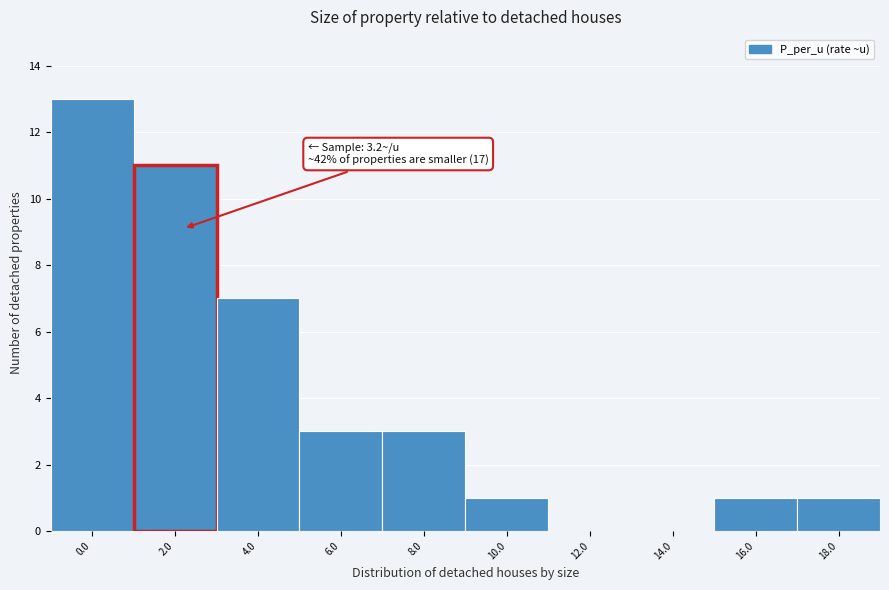

Reading left to right, transcribe all the data shown in this chart.

0.0=13	2.0=11	4.0=7	6.0=3	8.0=3	10.0=1	12.0=0	14.0=0	16.0=1	18.0=1